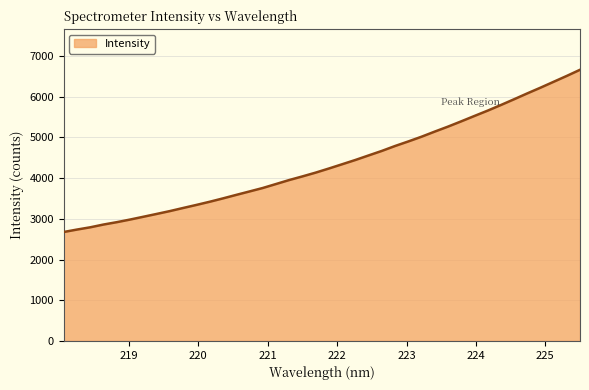

What is the minimum value shown in the chart?

2675.6